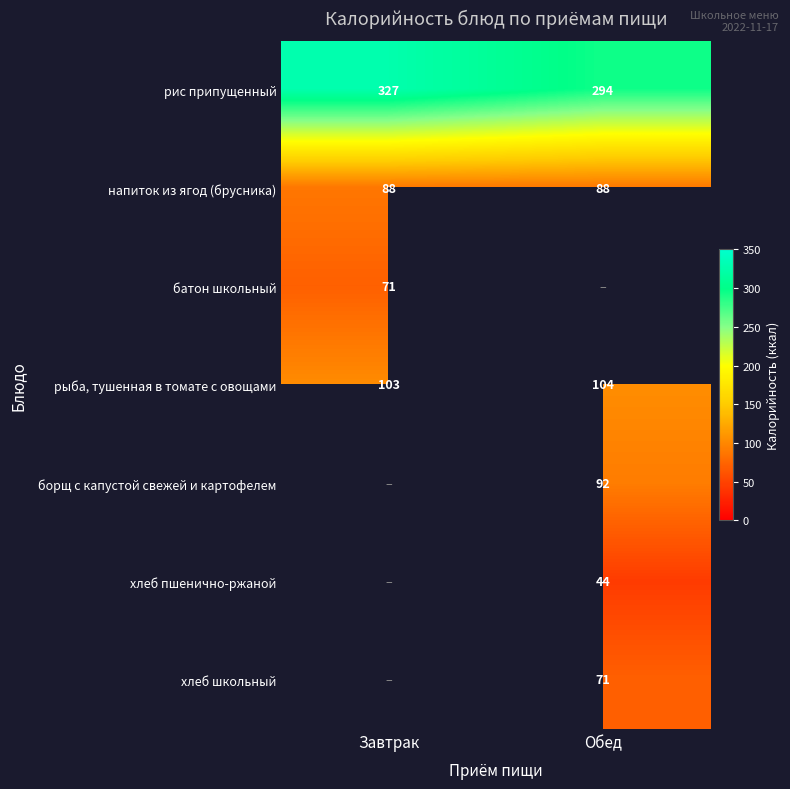

What is the average value of the напиток из ягод (брусника) series?

88